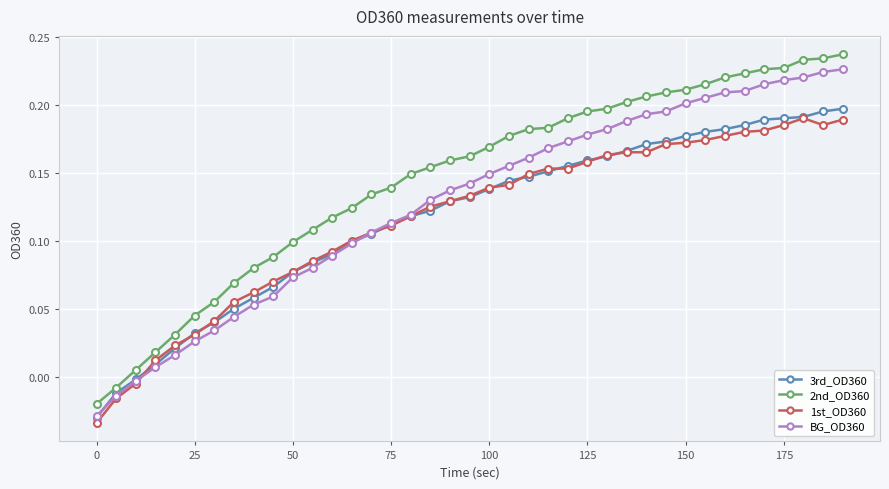

Which series has the largest total across all categories?

2nd_OD360